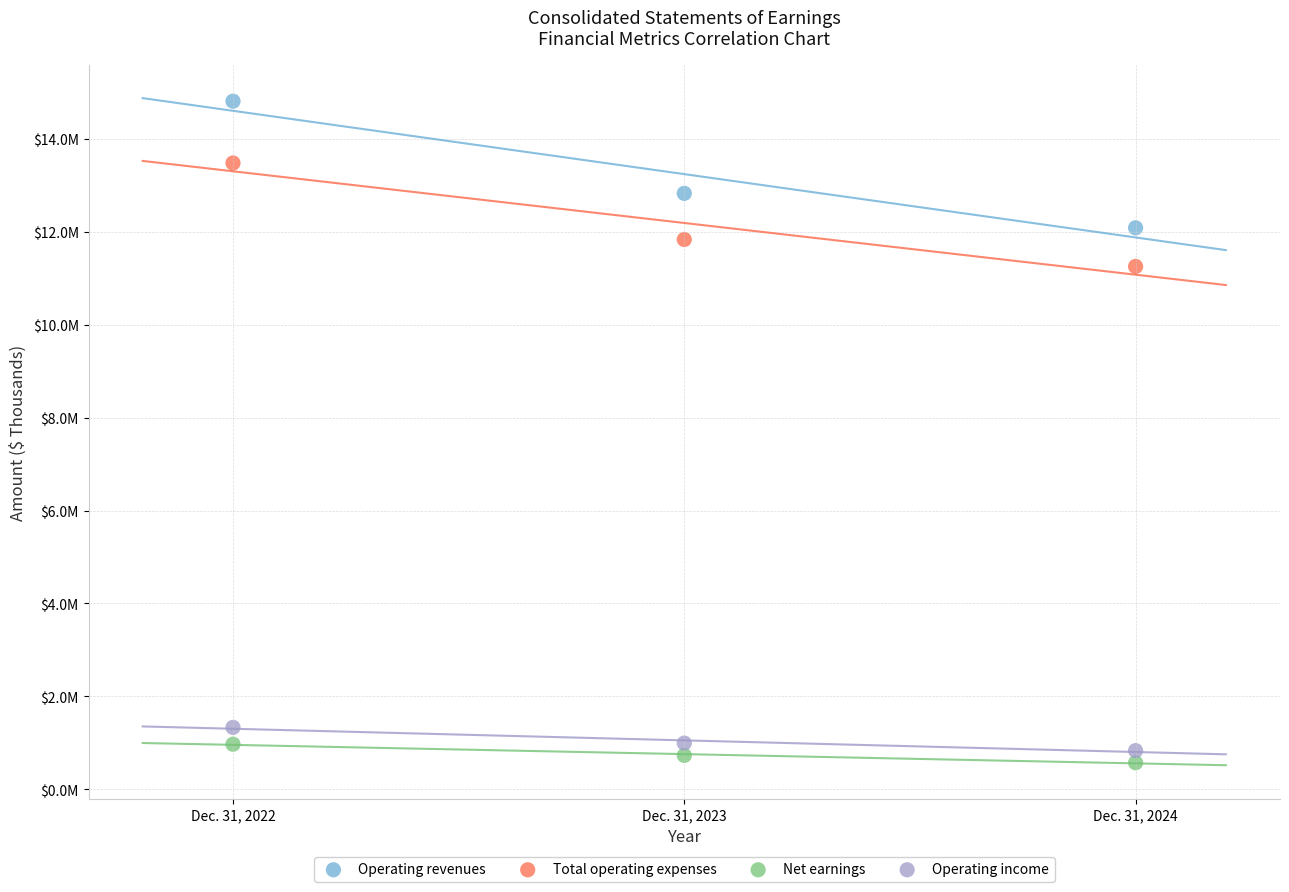

What are all the series names shown in the legend?

Operating revenues, Total operating expenses, Net earnings, Operating income